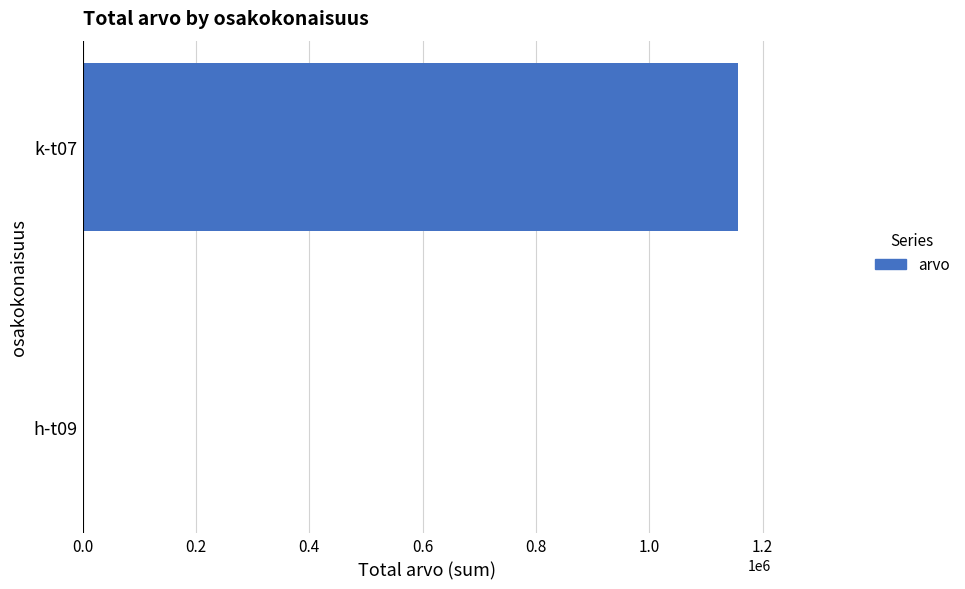

Between k-t07 and h-t09, which is larger?

k-t07